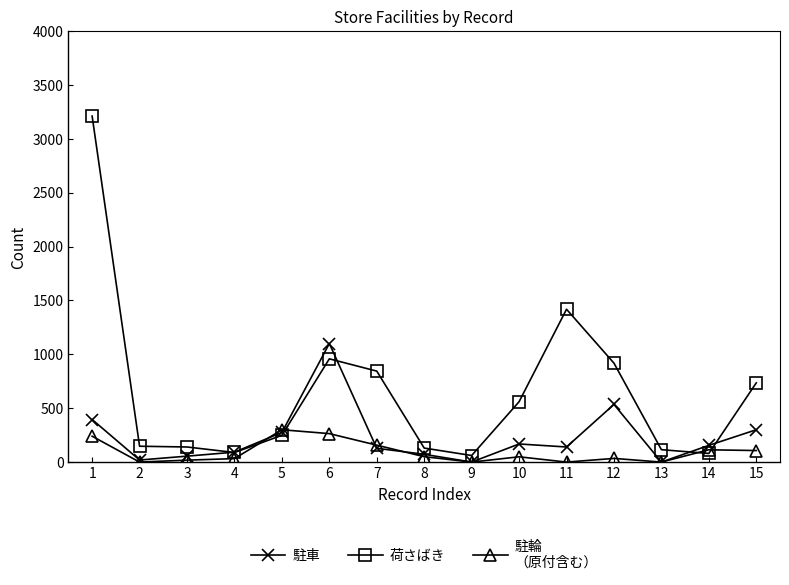

What is the greatest value displayed?

3210